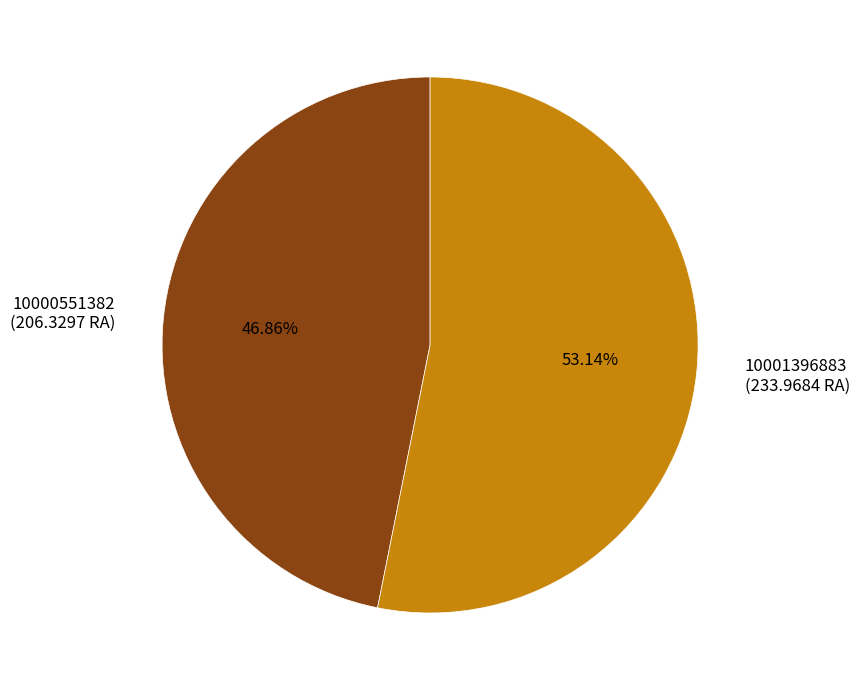

How many slices are in this pie chart?

2